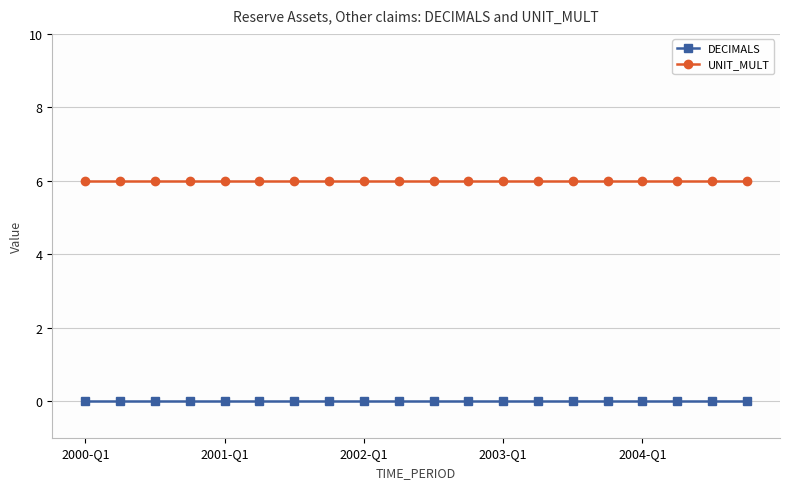

What is the greatest value displayed?

6